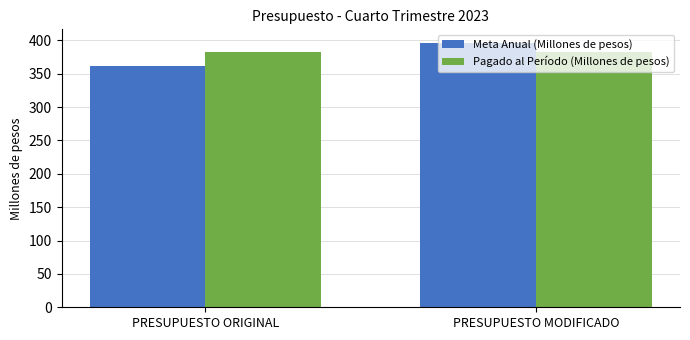

Does the chart contain any negative values?

No